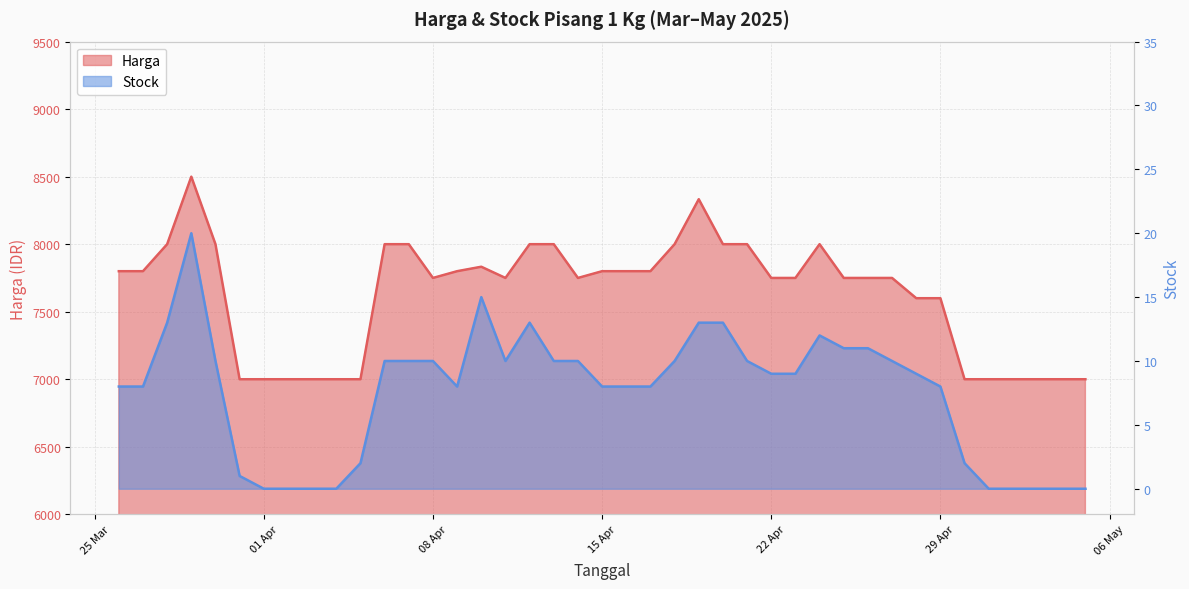

What is the difference between the maximum and second lowest values in the Stock series?

20